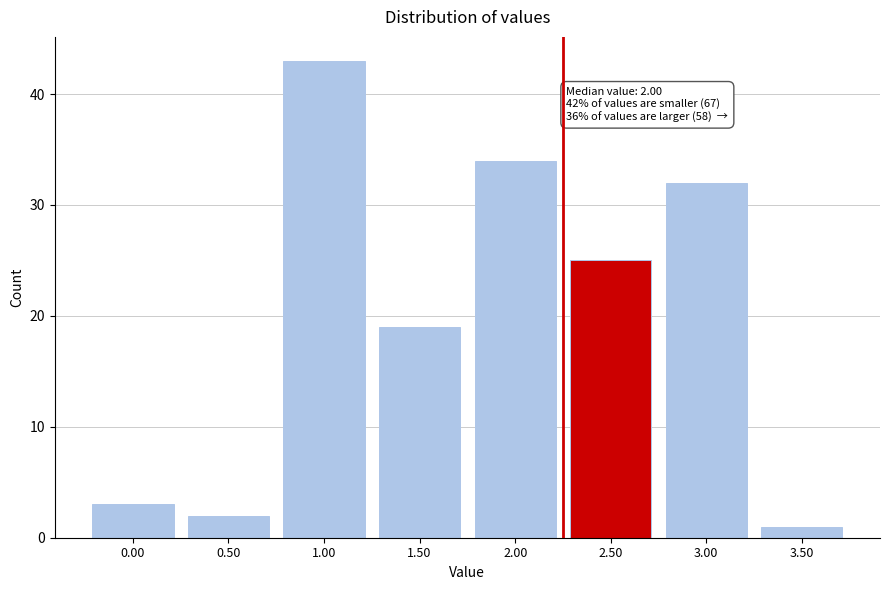

Reading left to right, list all the values displayed in this chart.

3	2	43	19	34	25	32	1